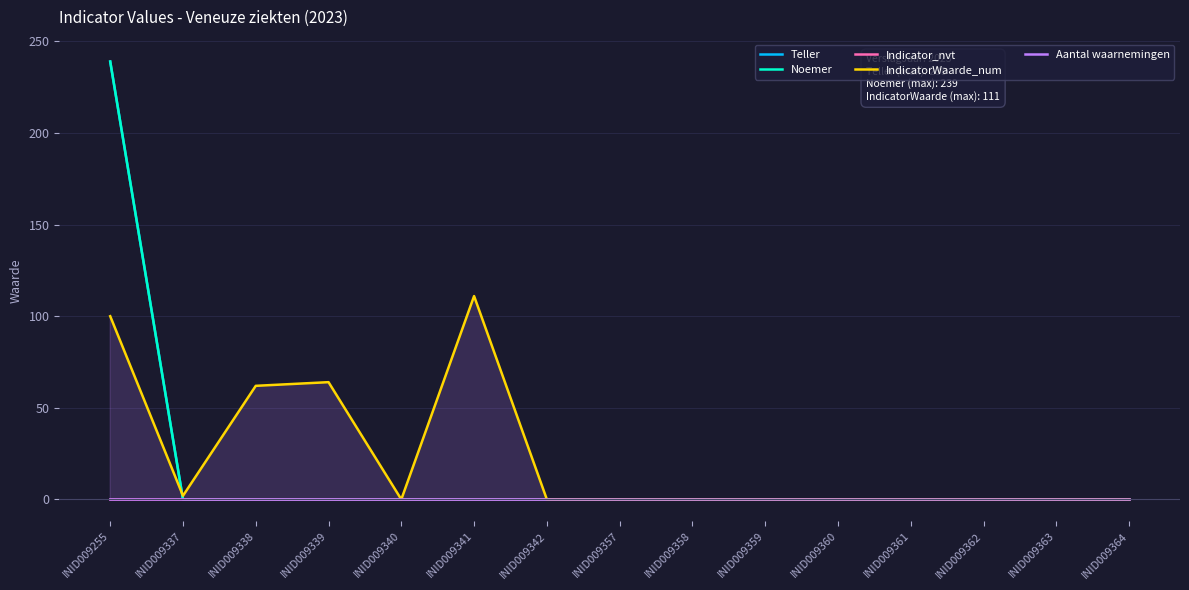

At which category is the sum across all series the highest?

INID009255